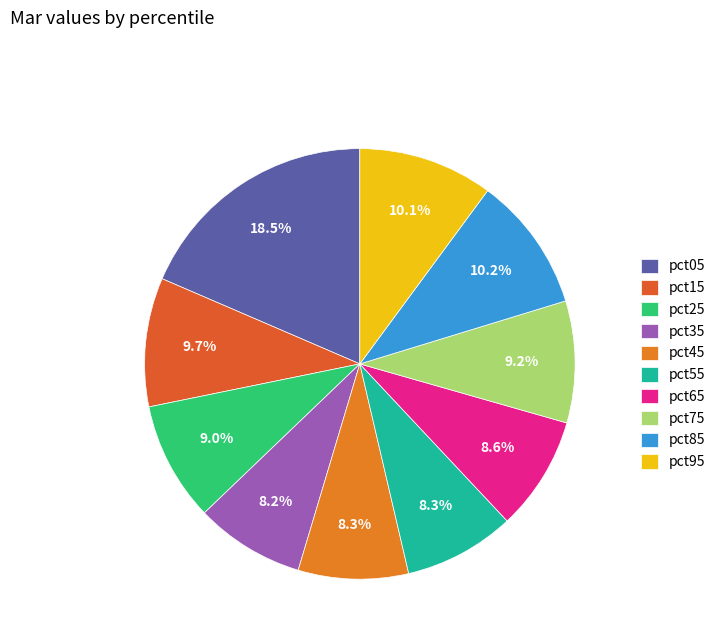

Count the number of slices in the pie.

10